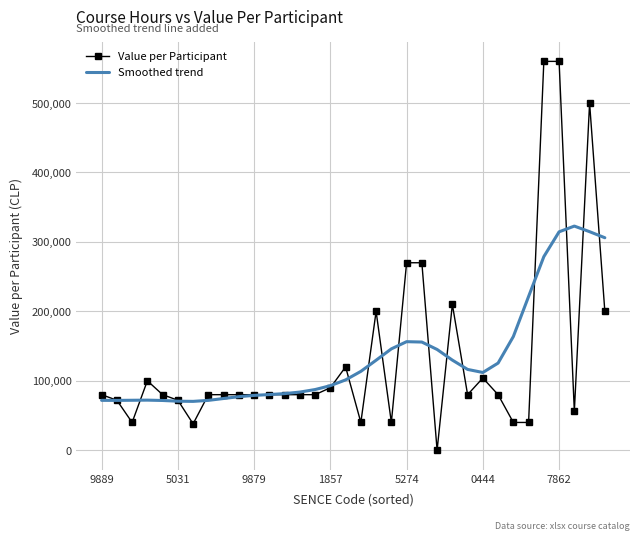

Which series has the largest range (max minus min)?

Value per Participant